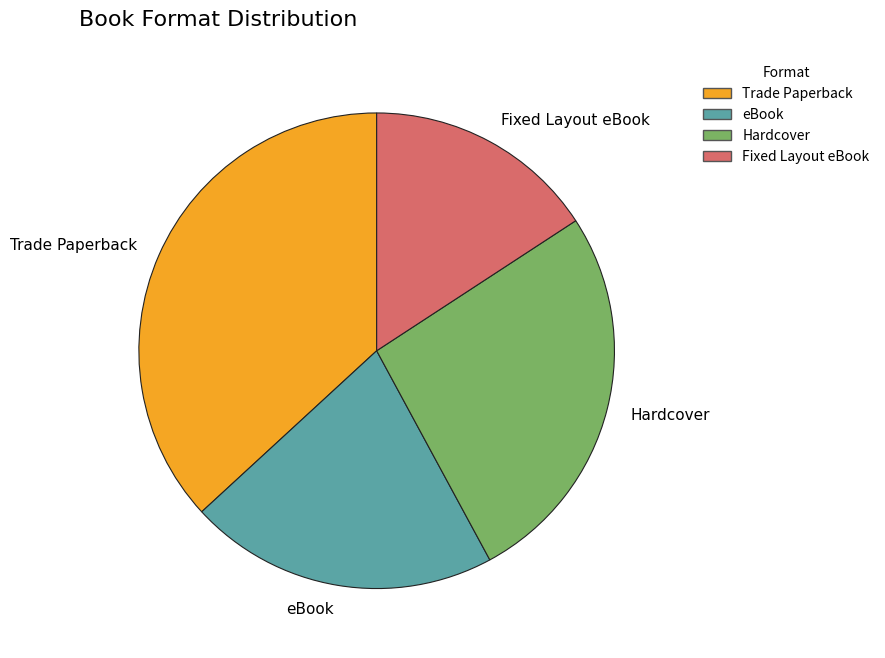

Is it true that eBook is 10% of the pie?

False